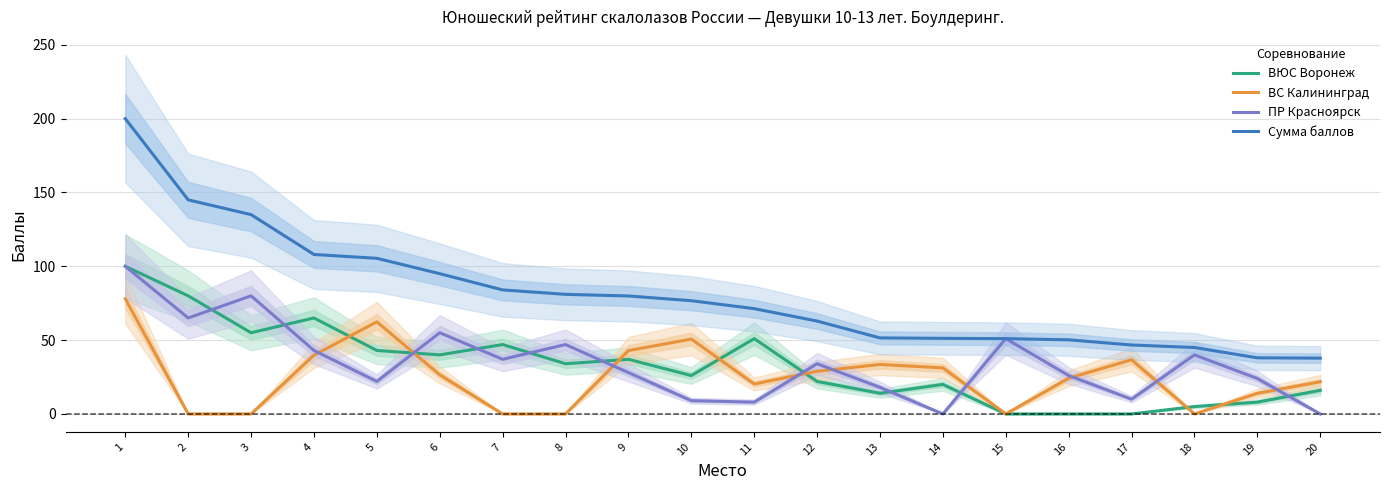

What is the value of the ВЮС Воронеж point at the 13th from the left?

14.0